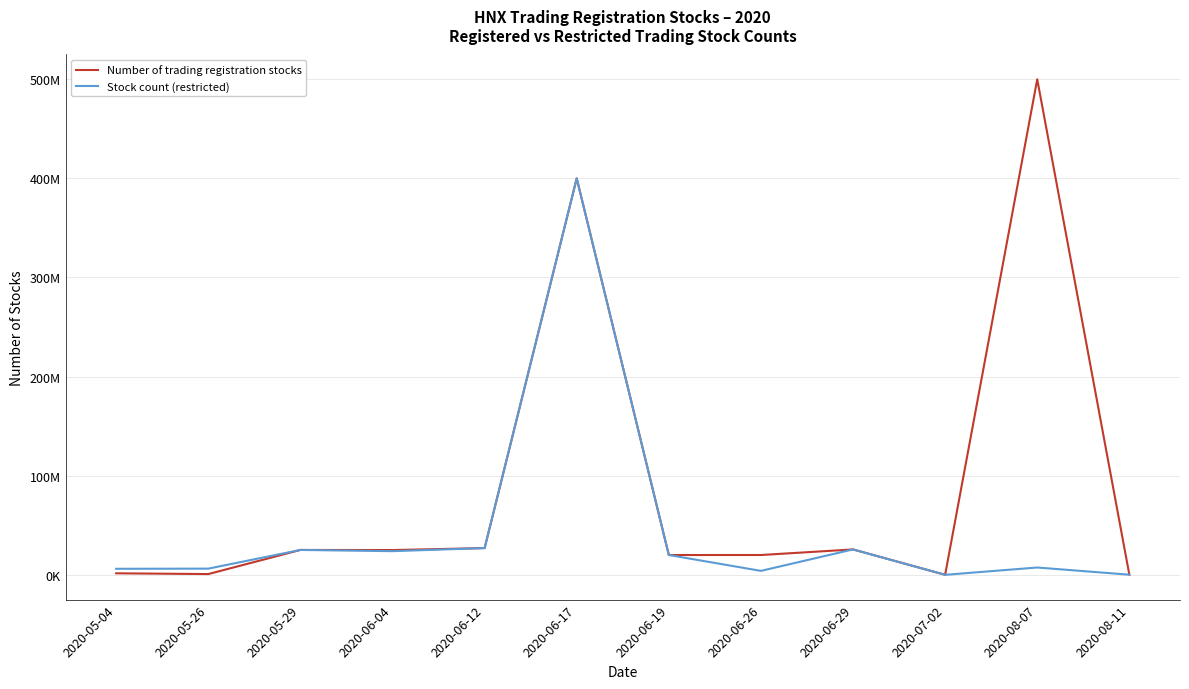

True or false: Stock count (restricted) and Number of trading registration stocks intersect in this chart.

False